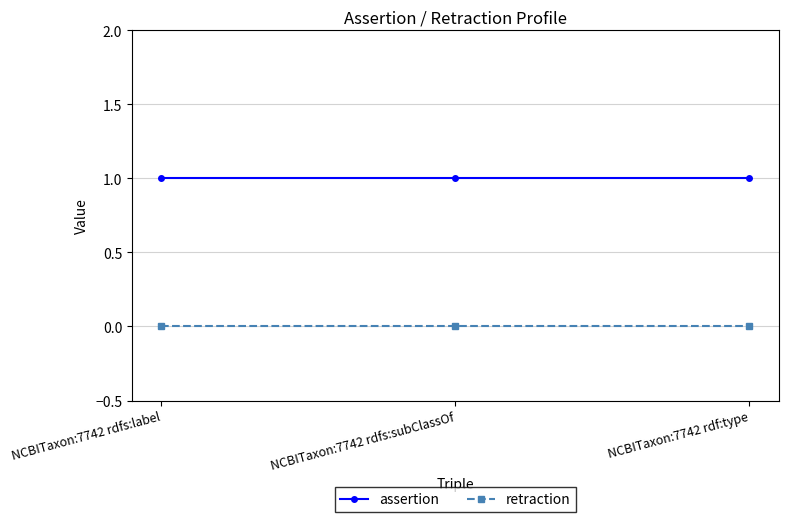

The retraction series shows 0 at NCBITaxon:7742 rdf:type. True or false?

True